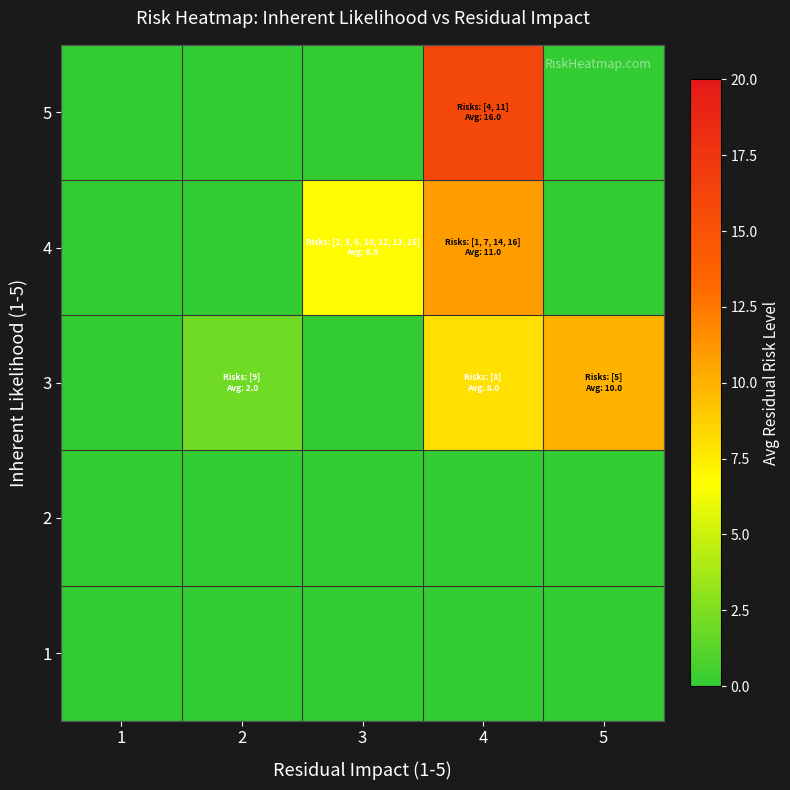

What is the greatest value displayed?

16.0